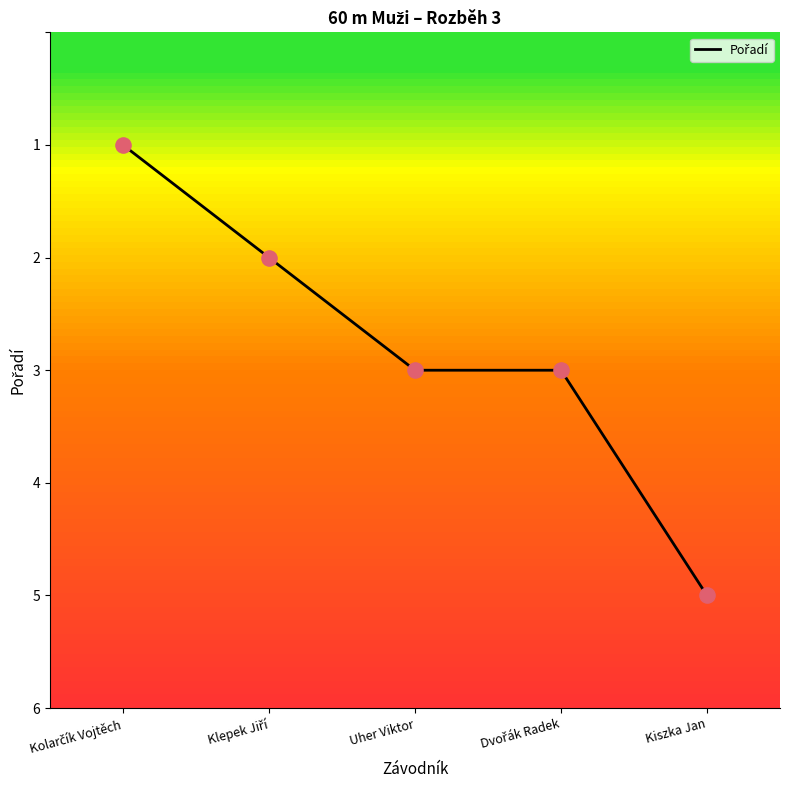

What is the greatest value displayed?

5